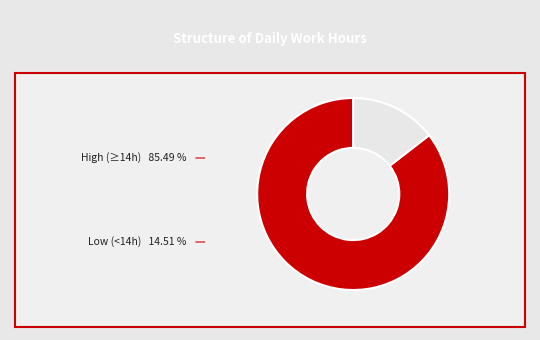

Does any single category account for the majority?

Yes